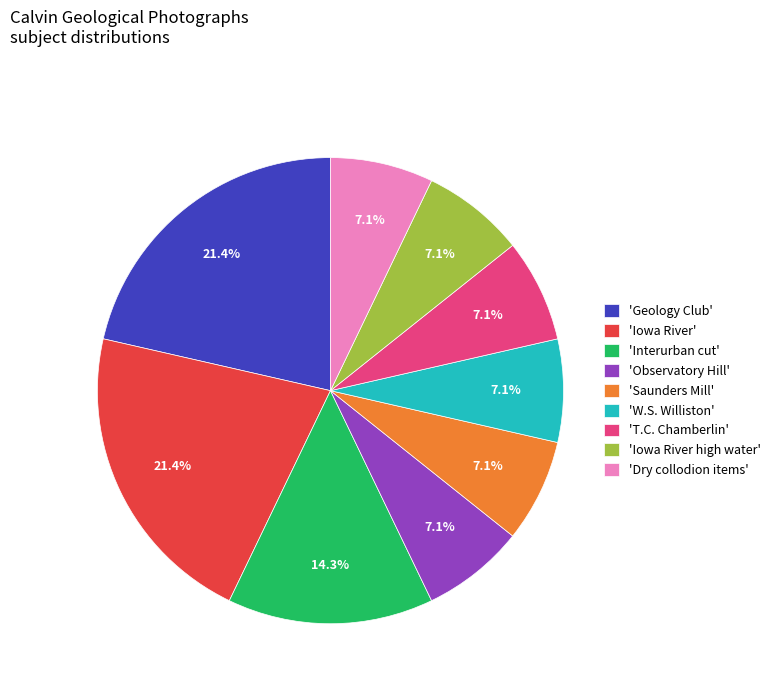

What percentage is NOT represented by 'W.S. Williston'?

92.9%